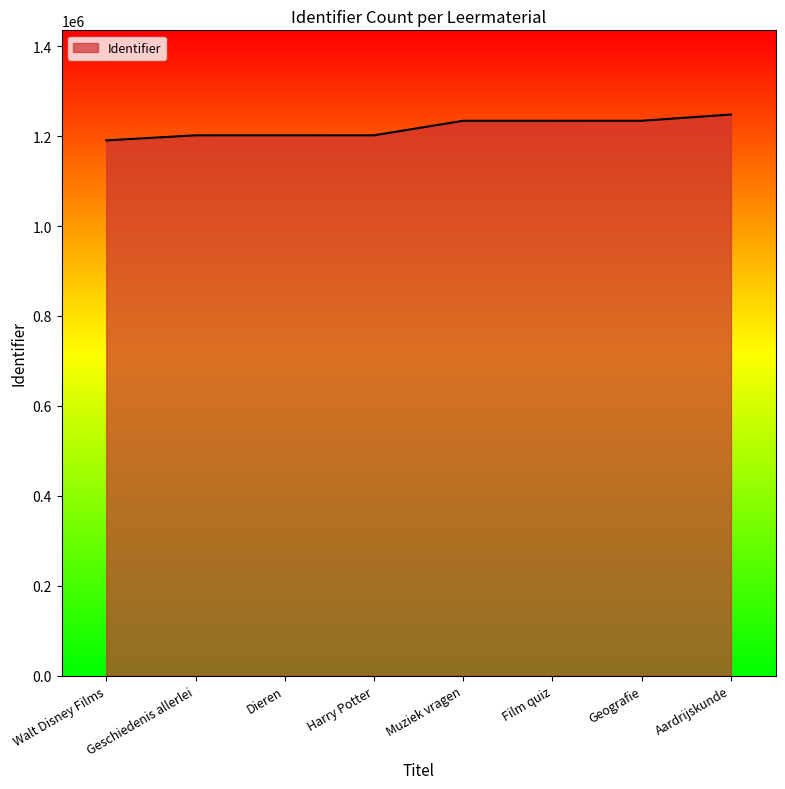

Where is the data nearest to the value 1219390?

Muziek vragen